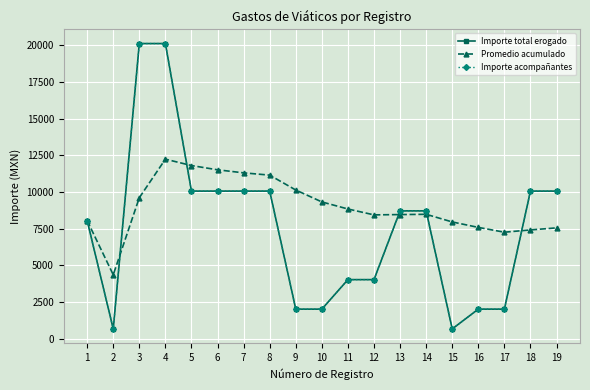

Reading left to right, what are all the values shown in this chart?

Importe total erogado: 8044.0	663.9	20110.0	20110.0	10055.0	10055.0	10055.0	10055.0	2011.0	2011.0	4022.0	4022.0	8707.9	8707.9	663.9	2011.0	2011.0	10055.0	10055.0
Promedio acumulado: 8044.0	4354.0	9606.0	12232.0	11796.6	11506.3	11299.0	11143.5	10128.8	9317.0	8835.6	8434.5	8455.5	8473.6	7952.9	7581.5	7253.9	7409.5	7548.7
Importe acompañantes: 8044.0	663.9	20110.0	20110.0	10055.0	10055.0	10055.0	10055.0	2011.0	2011.0	4022.0	4022.0	8707.9	8707.9	663.9	2011.0	2011.0	10055.0	10055.0